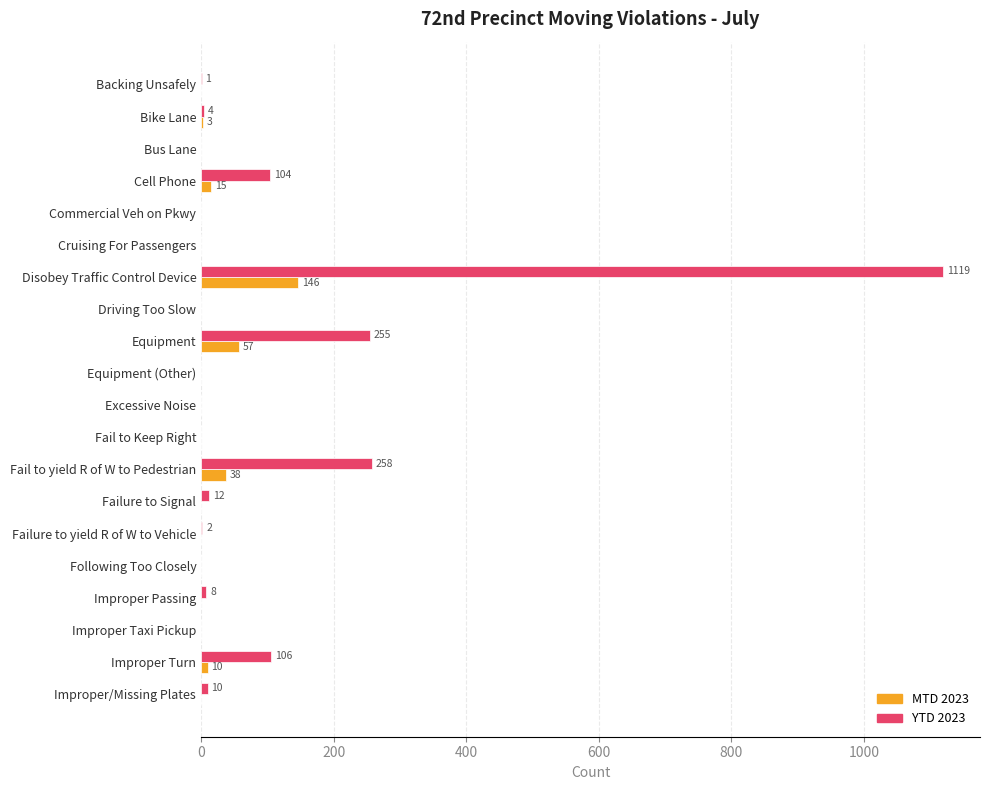

At which label is MTD 2023 closest to 73?

Equipment